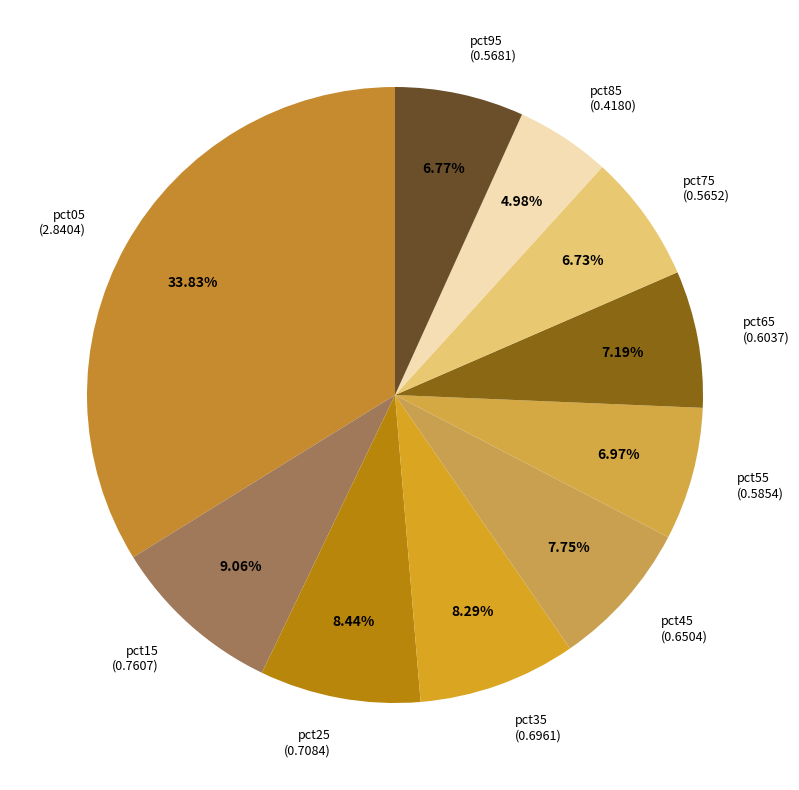

Combined, do pct35 and pct15 account for over 50%?

No